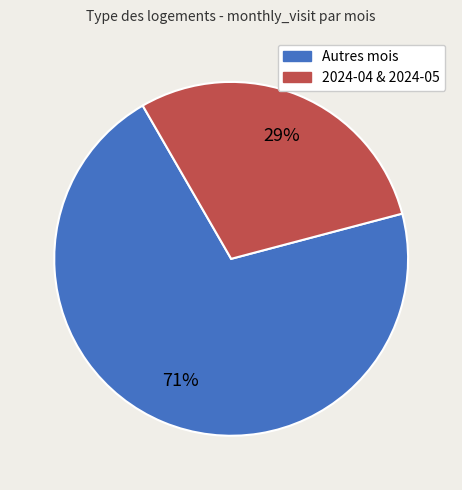

To the nearest percent, what is the difference between the largest and smallest slice percentages?

42%